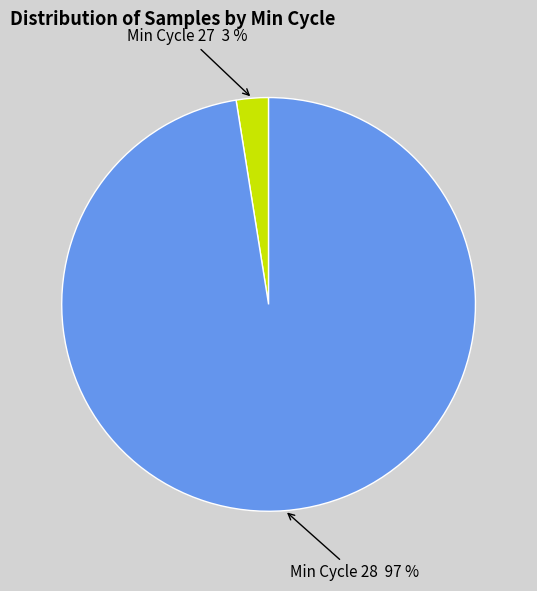

Do Min Cycle 27 and Min Cycle 28 together represent more than half of the pie?

Yes